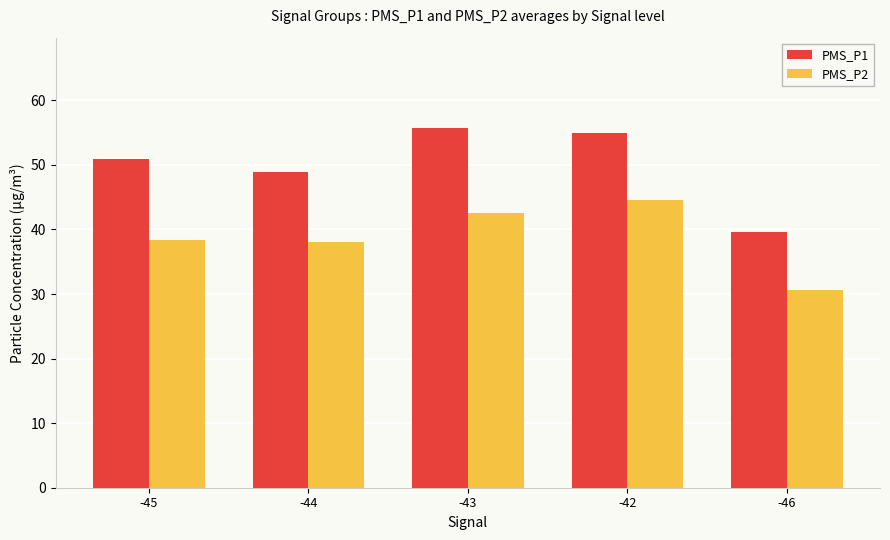

Reading left to right, extract all data points from this chart.

PMS_P1: 50.9	48.9	55.8	55.0	39.7
PMS_P2: 38.4	38.0	42.6	44.5	30.7